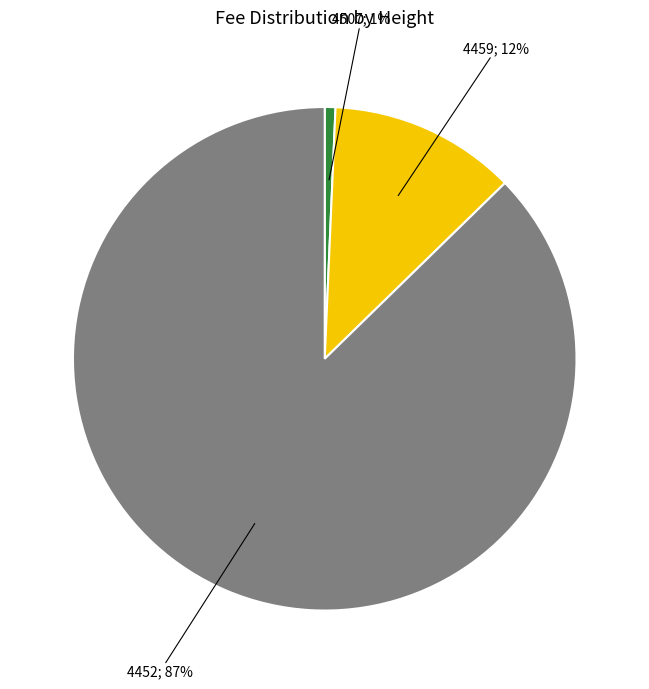

Which category accounts for the majority?

4452